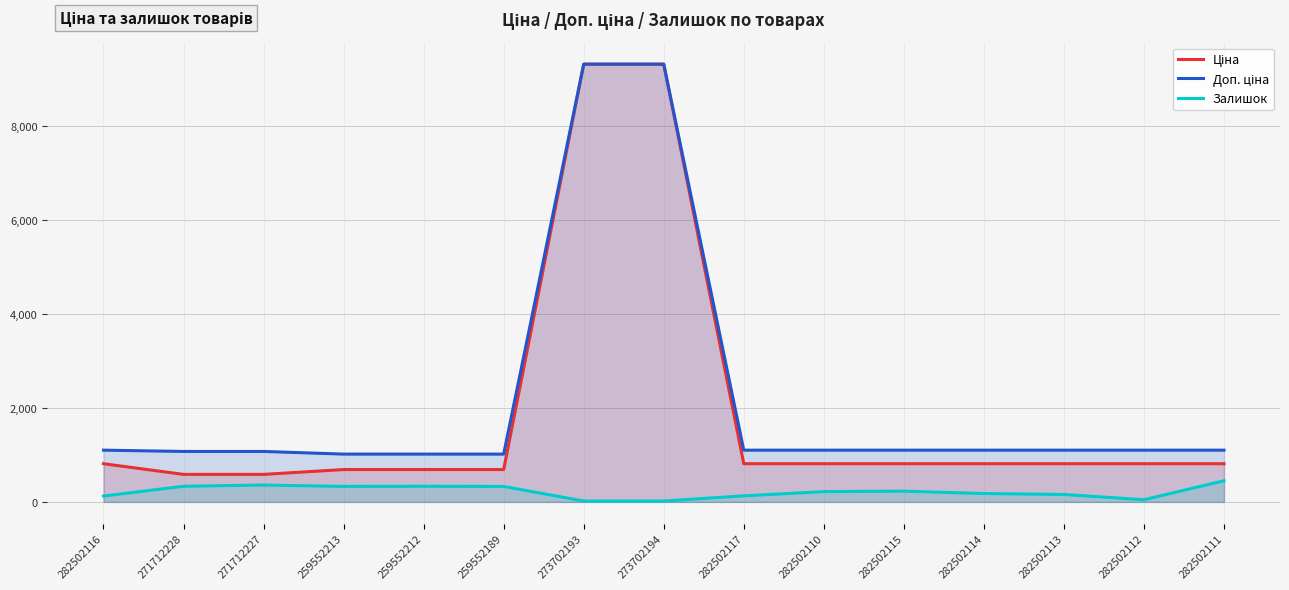

What is the maximum value for Залишок?

450.0